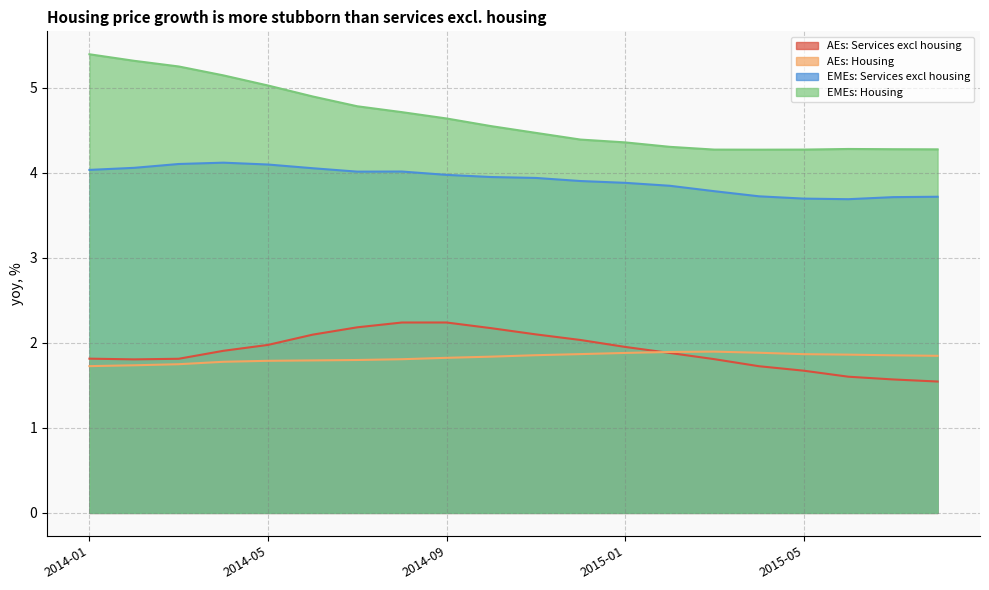

Rank the series at 2015-05 from lowest to highest value.

AEs: Services excl housing, AEs: Housing, EMEs: Services excl housing, EMEs: Housing